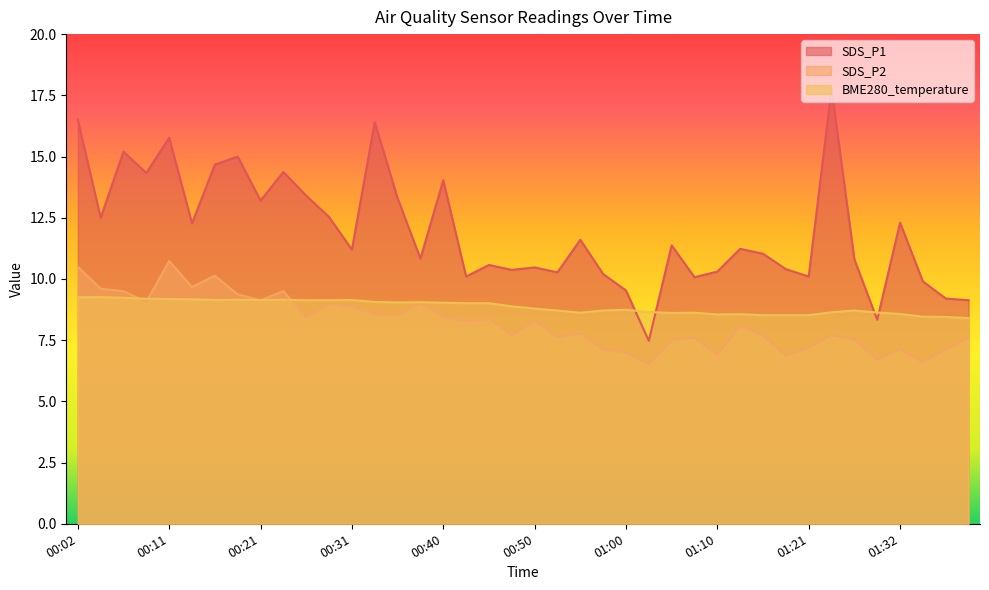

What is the spread (max minus min) of values at 00:02?

7.2